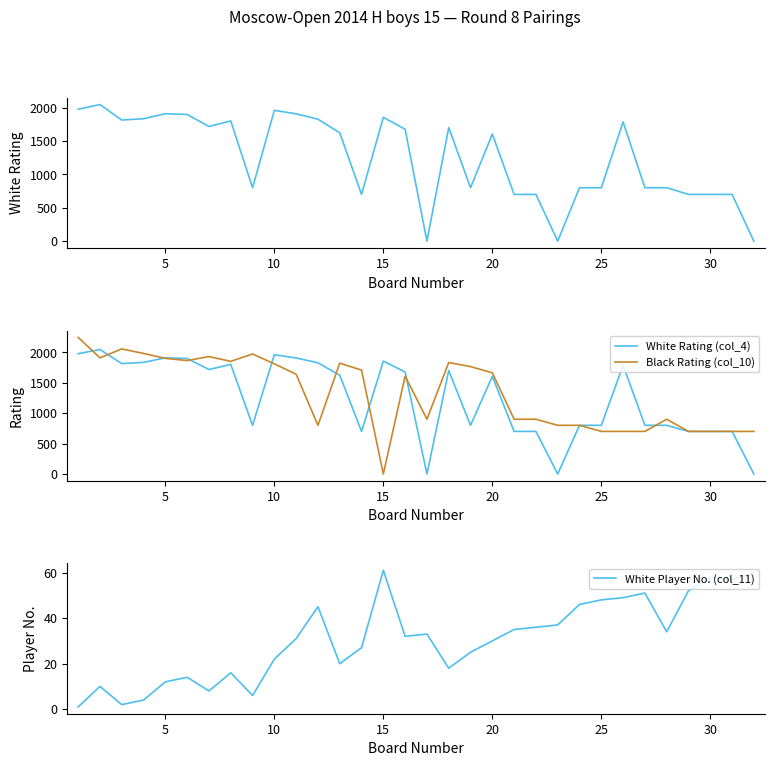

Is it true that White Player No. (col_11) equals 22 at 10?

True